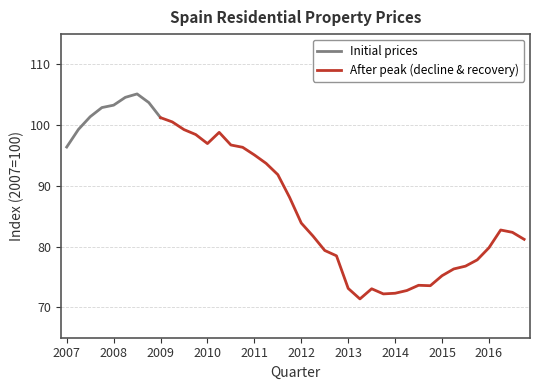

True or false: the data shows 111.6 at 2015-Q4.

False